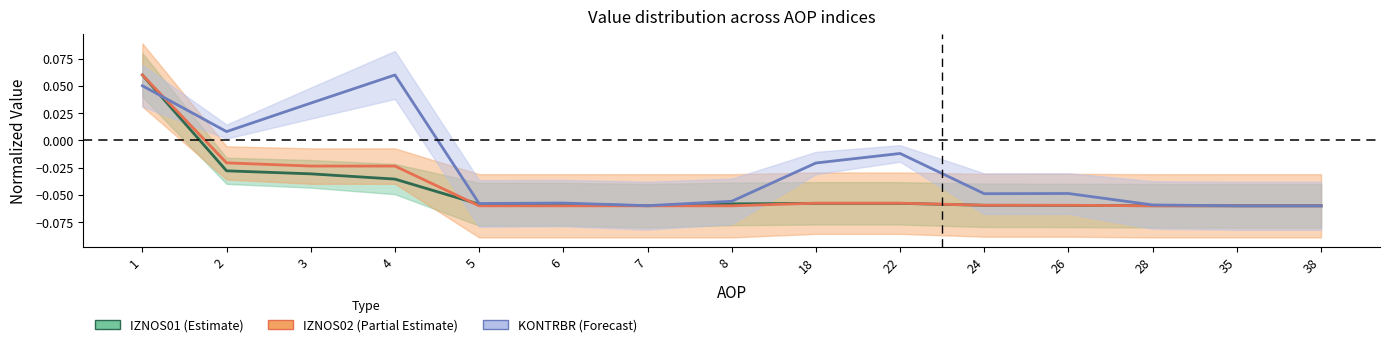

How many lines are shown in the chart?

3